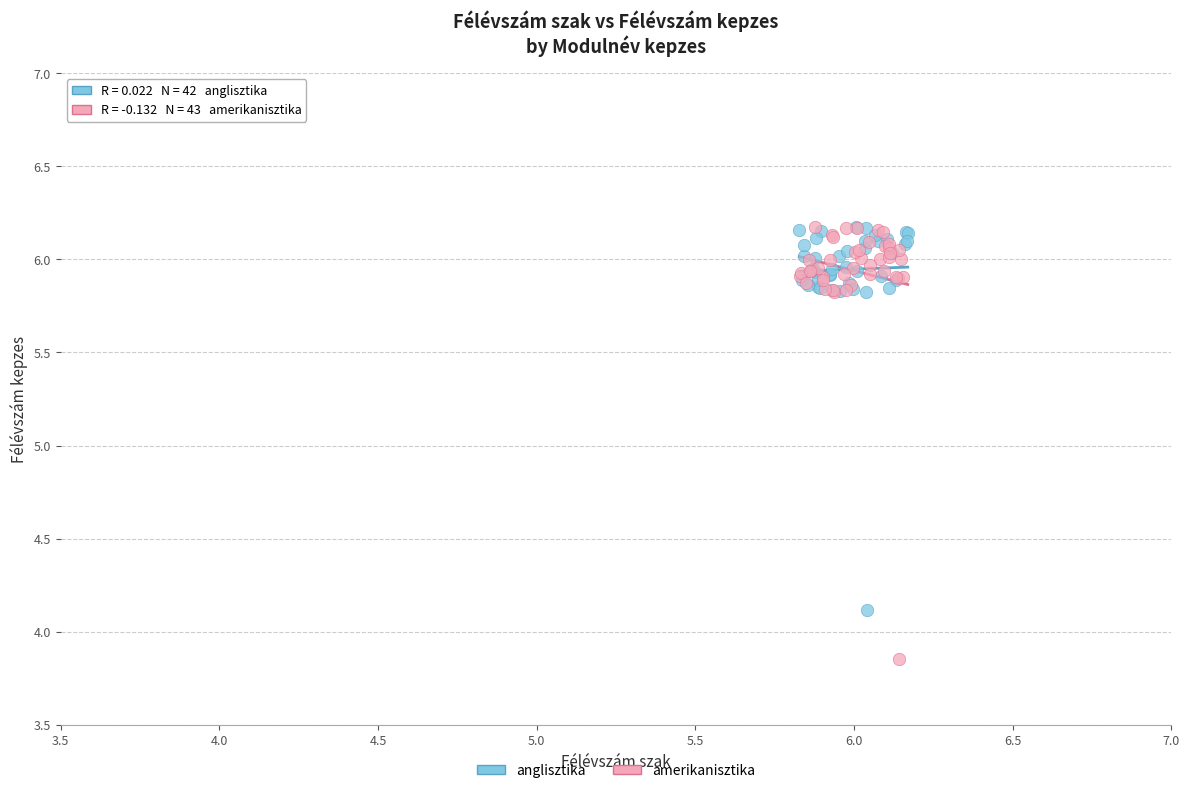

What are all the series names shown in the legend?

anglisztika, amerikanisztika